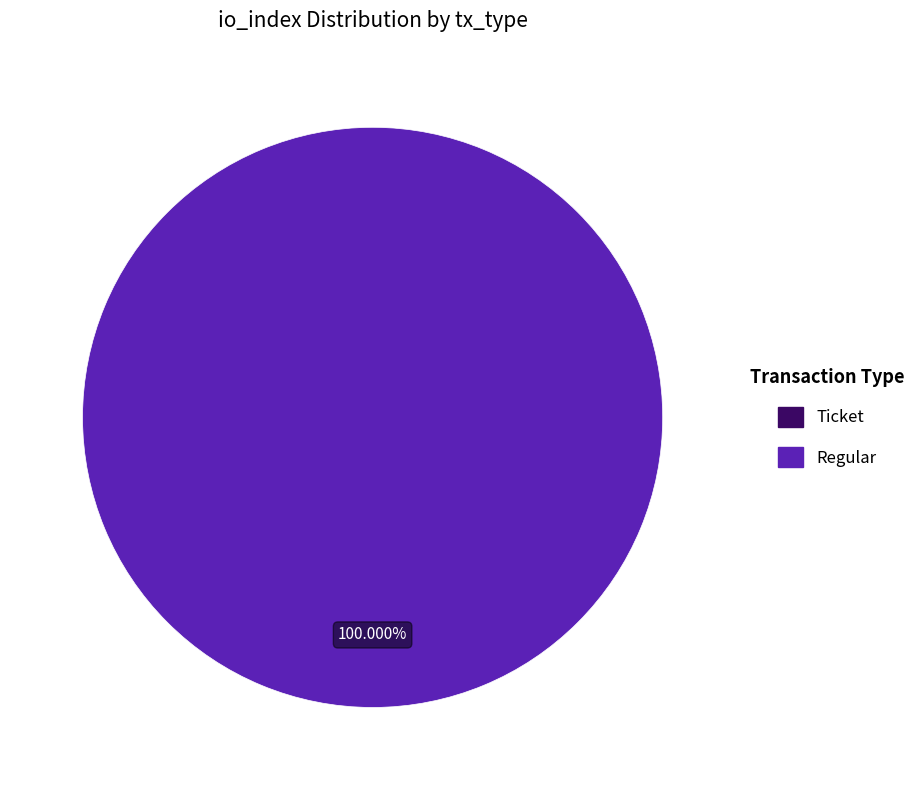

What is the total percentage of Ticket (io_index=0) and Regular (io_index=89)?

100.0%